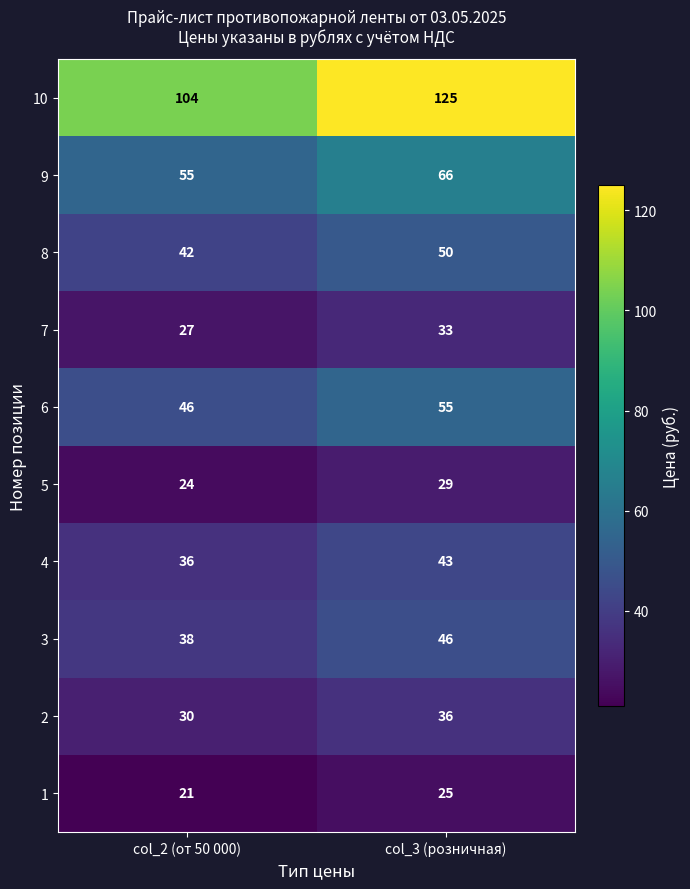

What is the sum of all 9 values?

121